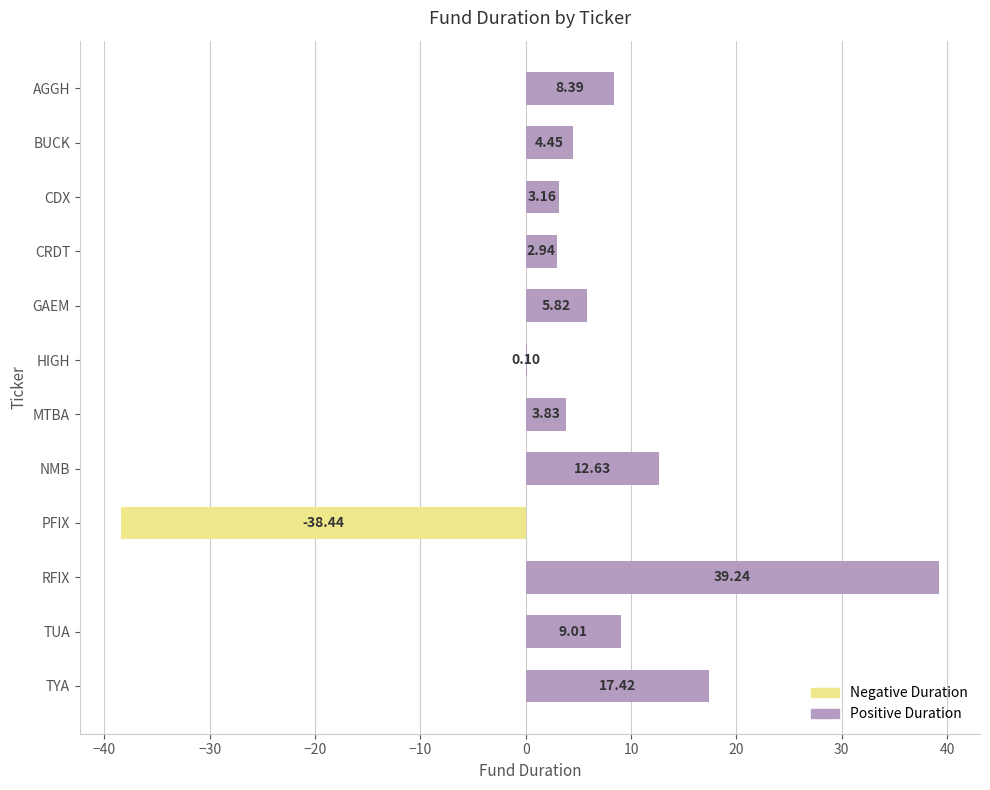

How many values are above zero?

11